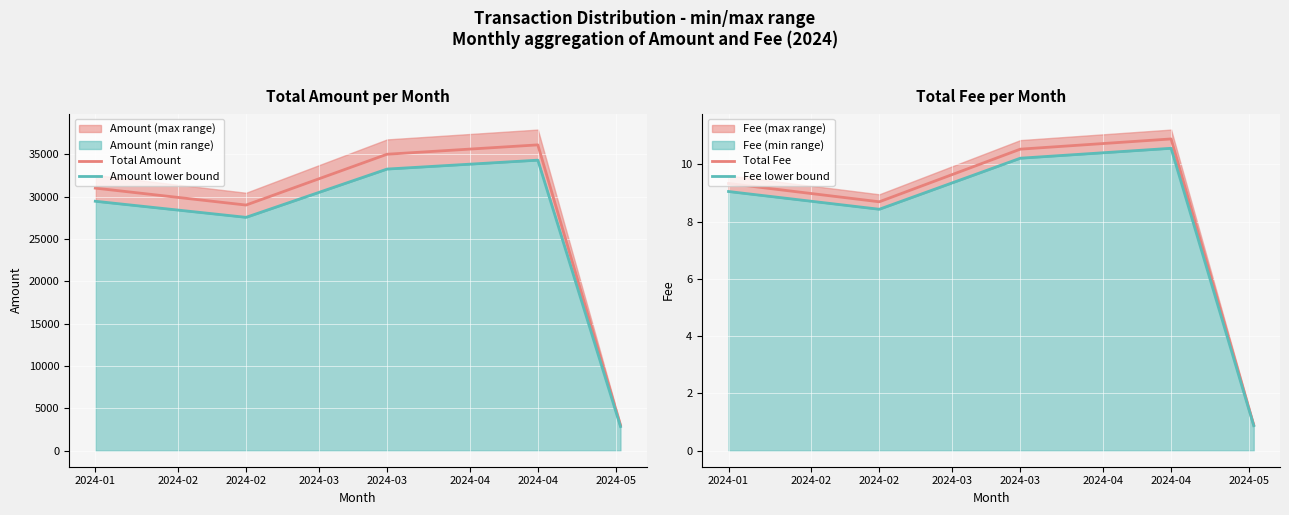

True or false: Fee lower bound has a value of 9.1 at 2024-01.

True